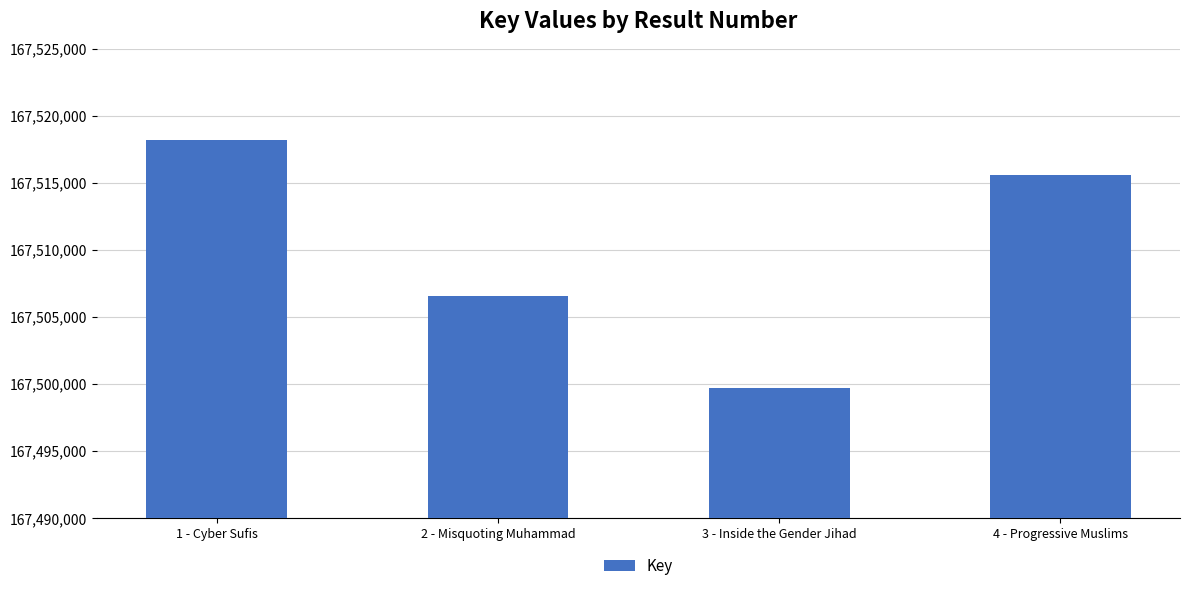

Rank the categories by value from highest to lowest.

1 - Cyber Sufis, 4 - Progressive Muslims, 2 - Misquoting Muhammad, 3 - Inside the Gender Jihad